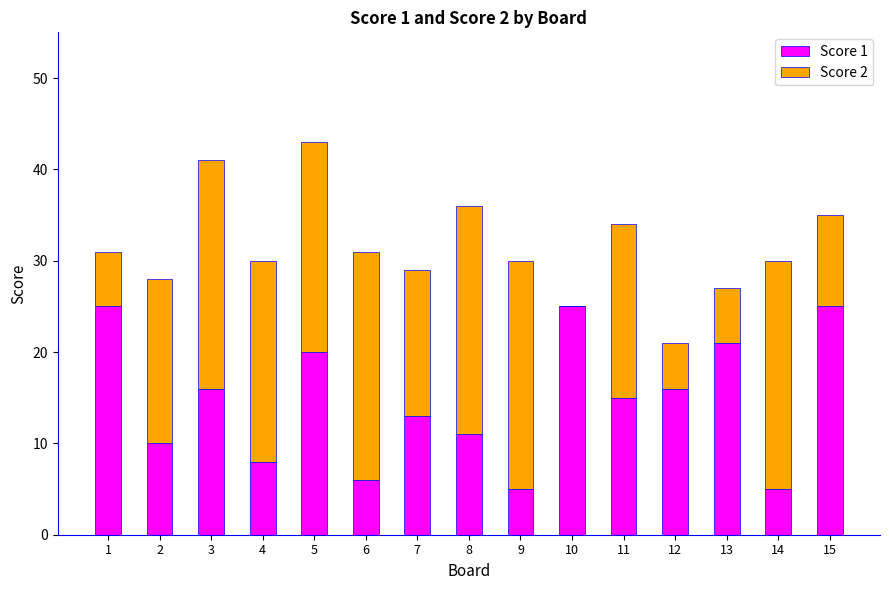

Are the bars grouped side by side (vs. stacked)?

No